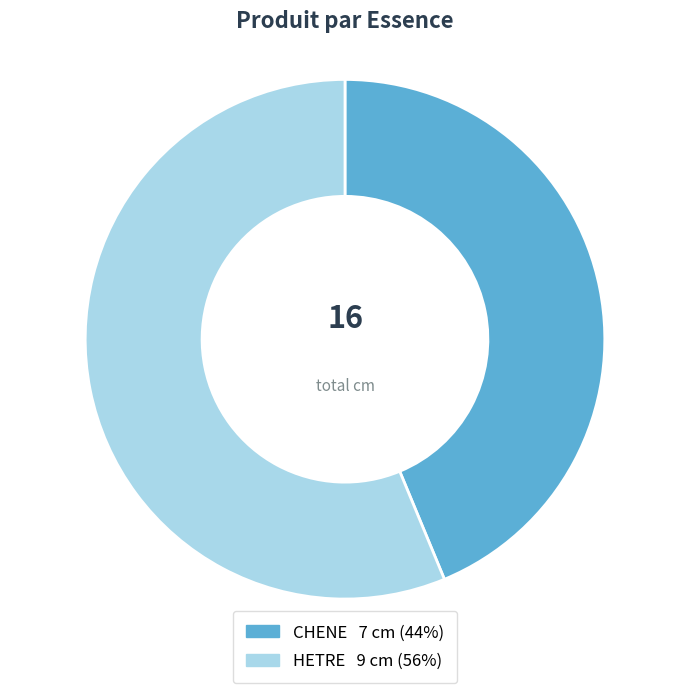

Is the sum of CHENE and HETRE greater than half?

Yes